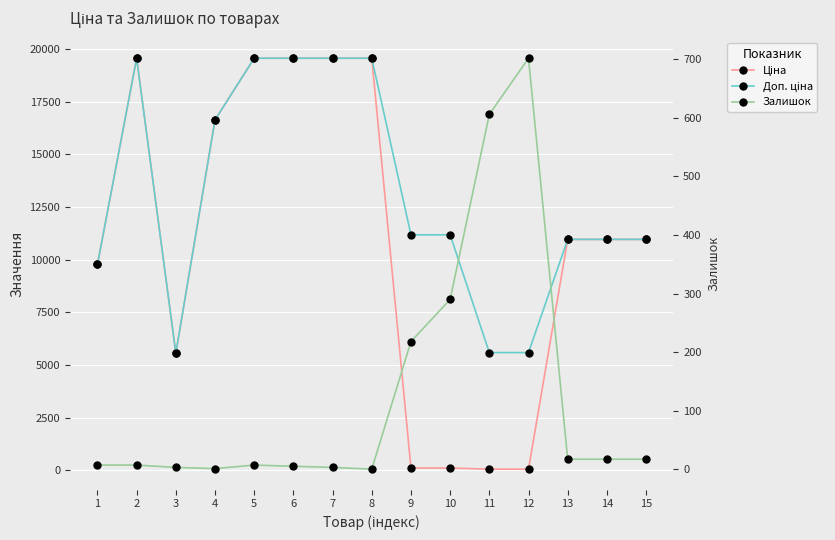

Reading left to right, what are all the values shown in this chart?

Ціна: 1=9775.5	2=19564.9	3=5560.3	4=16636.8	5=19564.9	6=19564.9	7=19564.9	8=19564.9	9=111.8	10=111.8	11=55.9	12=55.9	13=10964.4	14=10964.4	15=10964.4
Доп. ціна: 1=9775.5	2=19564.9	3=5560.3	4=16636.8	5=19564.9	6=19564.9	7=19564.9	8=19564.9	9=11182.0	10=11182.0	11=5591.0	12=5591.0	13=10964.4	14=10964.4	15=10964.4
Залишок: 1=7.0	2=7.0	3=3.0	4=1.0	5=7.0	6=5.0	7=3.0	8=0.0	9=218.0	10=290.0	11=606.0	12=702.0	13=17.0	14=17.0	15=17.0